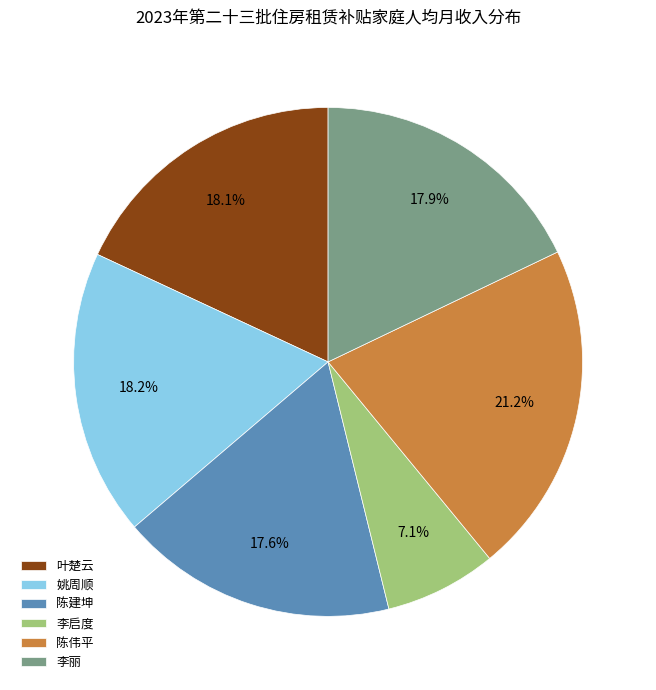

Is it true that 陈伟平 is 13% of the pie?

False